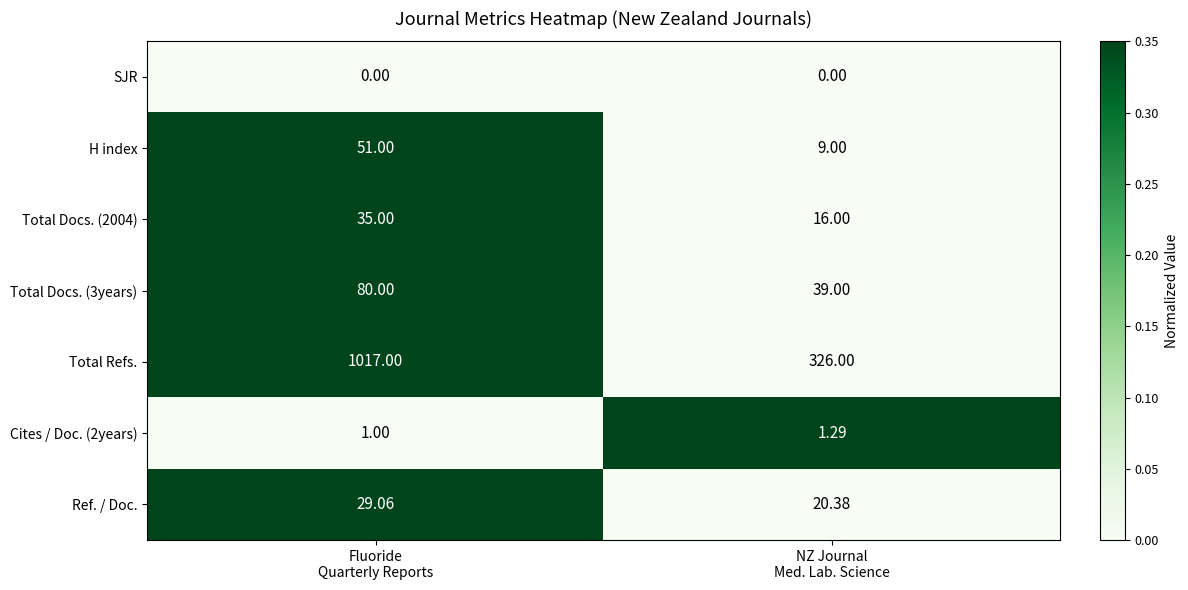

Which category has the highest value across all series?

Fluoride
Quarterly Reports